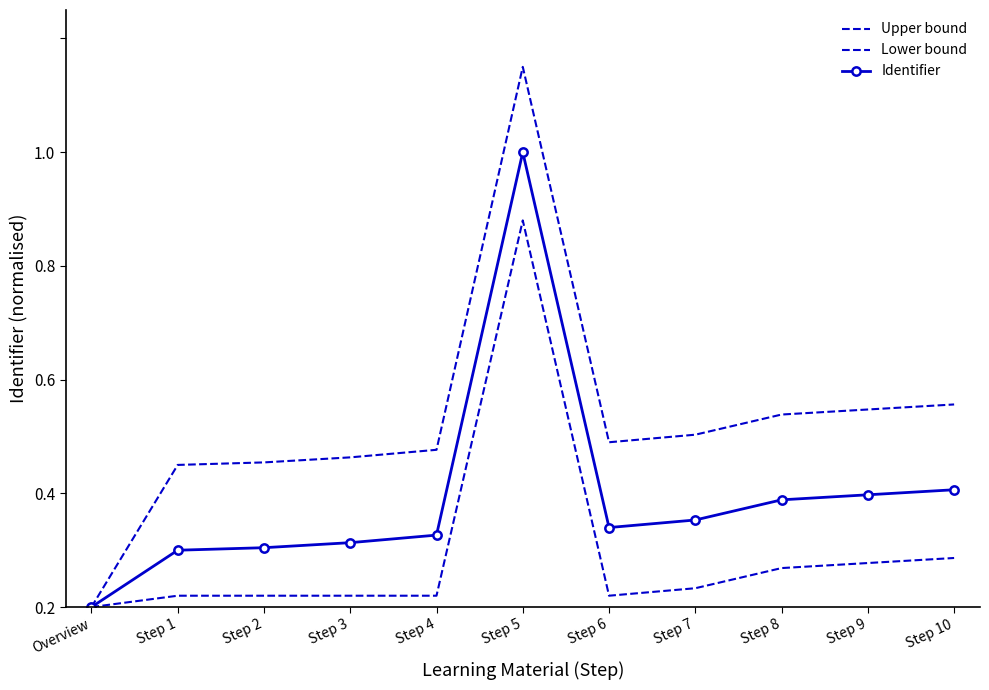

Which has a higher value, Step 2 or Step 7?

Step 7